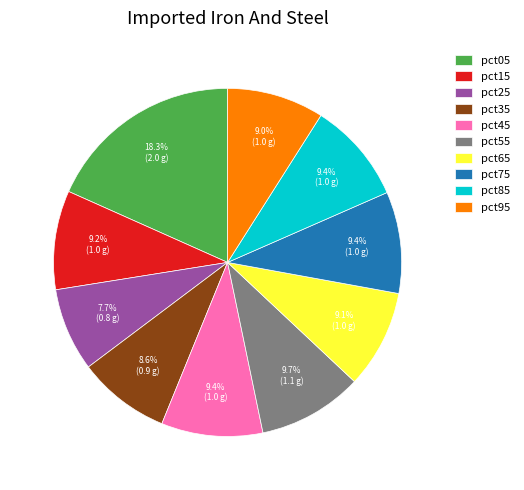

How many slices are in this pie chart?

10